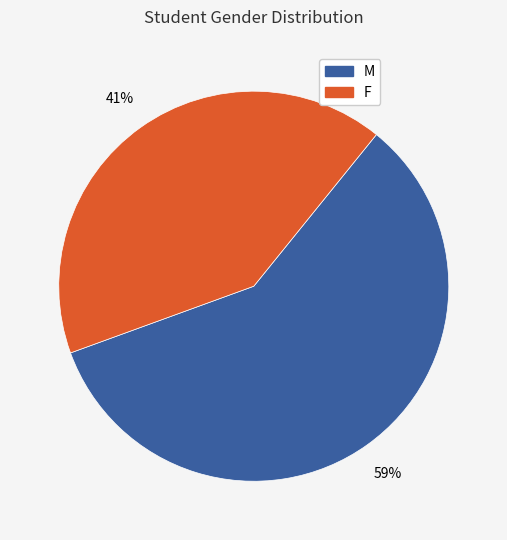

Is it true that M is 59% of the pie?

True